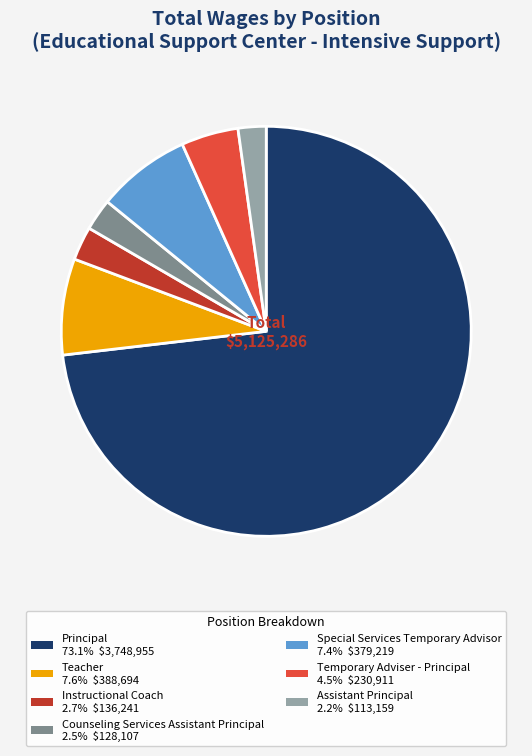

Does any single category account for the majority?

Yes